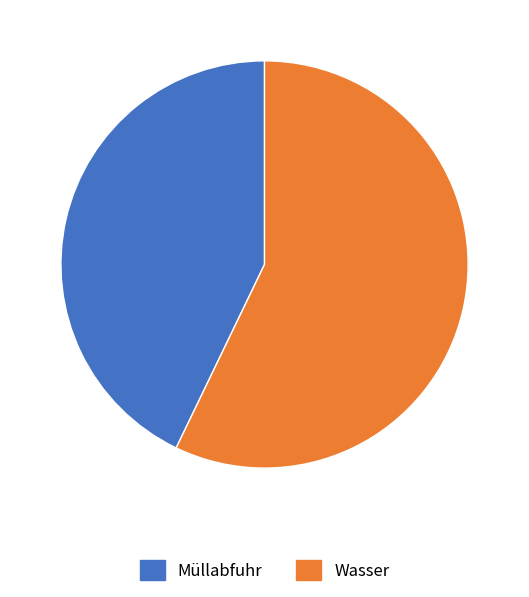

What is the largest slice in the pie chart?

Wasser